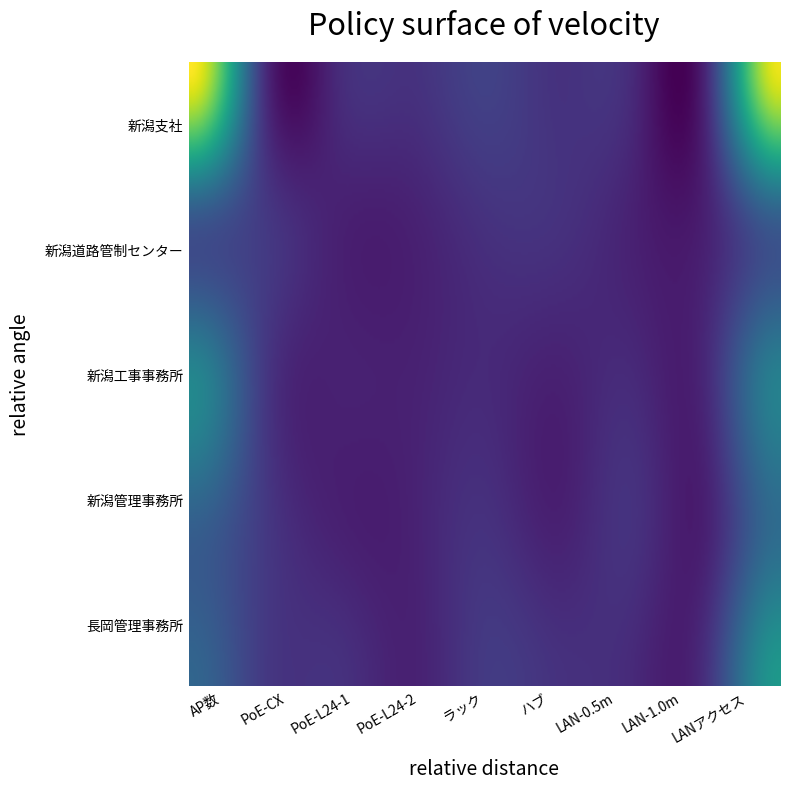

Where is 長岡管理事務所 nearest to the value 8?

新潟支社